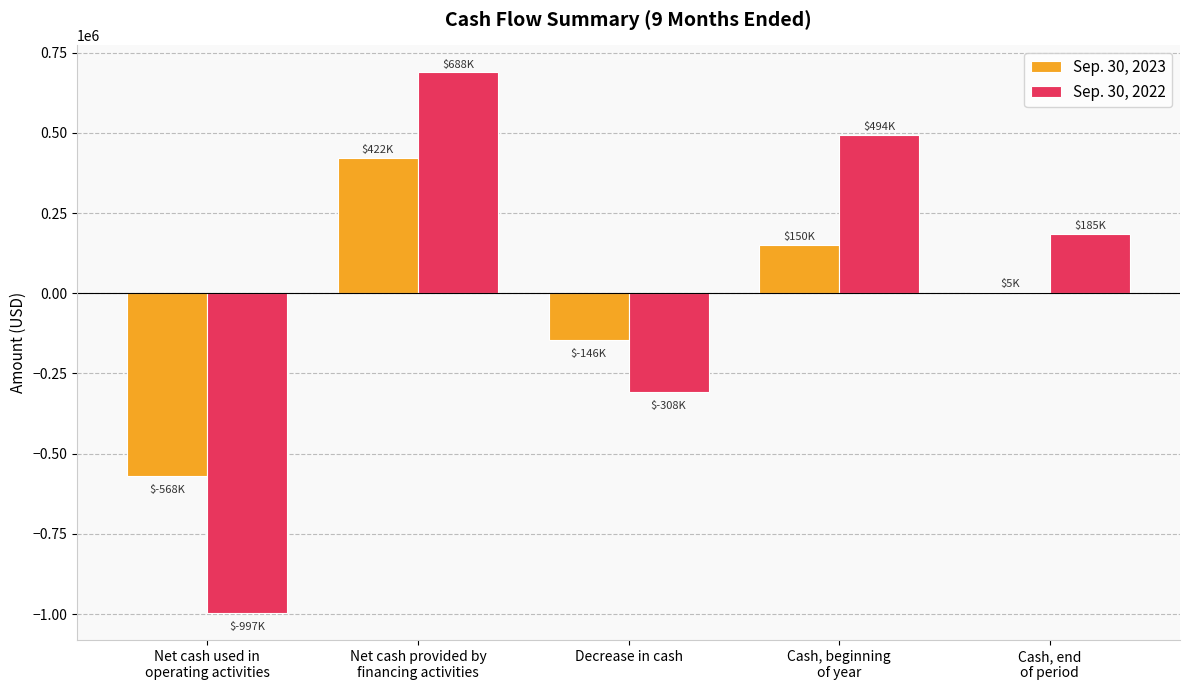

The value of Sep. 30, 2023 at Decrease in cash is -145960. True or false?

True